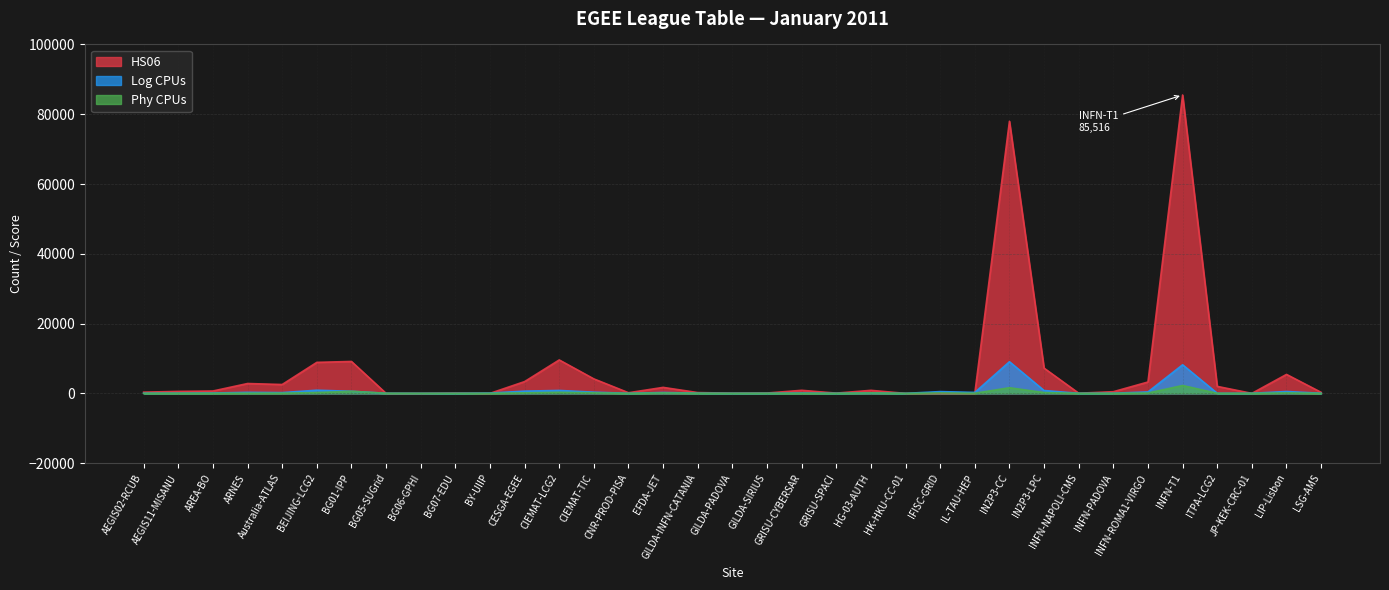

Reading left to right, extract all data points from this chart.

Phy CPUs: AEGIS02-RCUB=12	AEGIS11-MISANU=32	AREA-BO=24	ARNES=48	Australia-ATLAS=54	BEIJING-LCG2=226	BG01-IPP=600	BG05-SUGrid=24	BG06-GPHI=4	BG07-EDU=2	BY-UIIP=14	CESGA-EGEE=150	CIEMAT-LCG2=298	CIEMAT-TIC=152	CNR-PROD-PISA=10	EFDA-JET=124	GILDA-INFN-CATANIA=42	GILDA-PADOVA=7	GILDA-SIRIUS=20	GRISU-CYBERSAR=30	GRISU-SPACI=7	HG-03-AUTH=120	HK-HKU-CC-01=2	IFISC-GRID=126	IL-TAU-HEP=34	IN2P3-CC=1614	IN2P3-LPC=228	INFN-NAPOLI-CMS=14	INFN-PADOVA=12	INFN-ROMA1-VIRGO=104	INFN-T1=2252	ITPA-LCG2=20	JP-KEK-CRC-01=12	LIP-Lisbon=139	LSG-AMS=8
Log CPUs: AEGIS02-RCUB=48	AEGIS11-MISANU=64	AREA-BO=96	ARNES=288	Australia-ATLAS=216	BEIJING-LCG2=904	BG01-IPP=600	BG05-SUGrid=24	BG06-GPHI=4	BG07-EDU=8	BY-UIIP=84	CESGA-EGEE=640	CIEMAT-LCG2=836	CIEMAT-TIC=344	CNR-PROD-PISA=10	EFDA-JET=248	GILDA-INFN-CATANIA=52	GILDA-PADOVA=14	GILDA-SIRIUS=20	GRISU-CYBERSAR=96	GRISU-SPACI=14	HG-03-AUTH=120	HK-HKU-CC-01=2	IFISC-GRID=504	IL-TAU-HEP=272	IN2P3-CC=9068	IN2P3-LPC=816	INFN-NAPOLI-CMS=14	INFN-PADOVA=40	INFN-ROMA1-VIRGO=416	INFN-T1=8192	ITPA-LCG2=20	JP-KEK-CRC-01=24	LIP-Lisbon=532	LSG-AMS=32
HS06: AEGIS02-RCUB=346	AEGIS11-MISANU=563	AREA-BO=675	ARNES=2822	Australia-ATLAS=2538	BEIJING-LCG2=8885	BG01-IPP=9144	BG05-SUGrid=0	BG06-GPHI=0	BG07-EDU=83	BY-UIIP=0	CESGA-EGEE=3374	CIEMAT-LCG2=9581	CIEMAT-TIC=4150	CNR-PROD-PISA=183	EFDA-JET=1714	GILDA-INFN-CATANIA=229	GILDA-PADOVA=58	GILDA-SIRIUS=101	GRISU-CYBERSAR=873	GRISU-SPACI=74	HG-03-AUTH=866	HK-HKU-CC-01=0	IFISC-GRID=0	IL-TAU-HEP=0	IN2P3-CC=77985	IN2P3-LPC=7228	INFN-NAPOLI-CMS=46	INFN-PADOVA=476	INFN-ROMA1-VIRGO=3257	INFN-T1=85516	ITPA-LCG2=2000	JP-KEK-CRC-01=0	LIP-Lisbon=5432	LSG-AMS=294